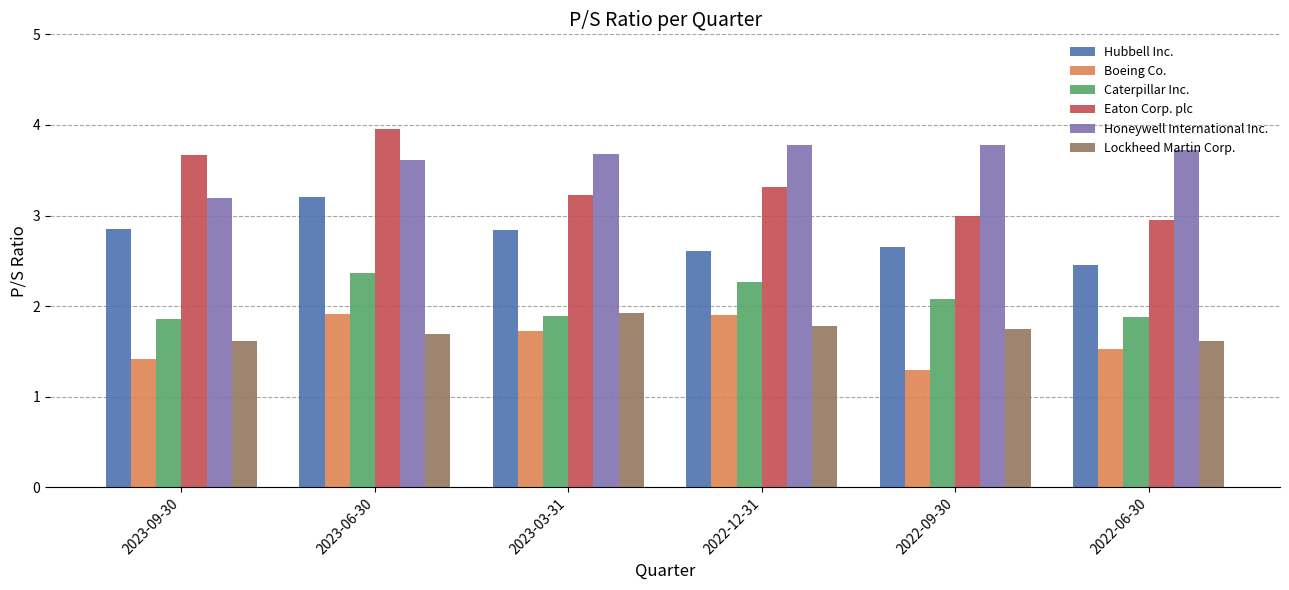

Is it true that Hubbell Inc. equals 2.6 at 2022-09-30?

True